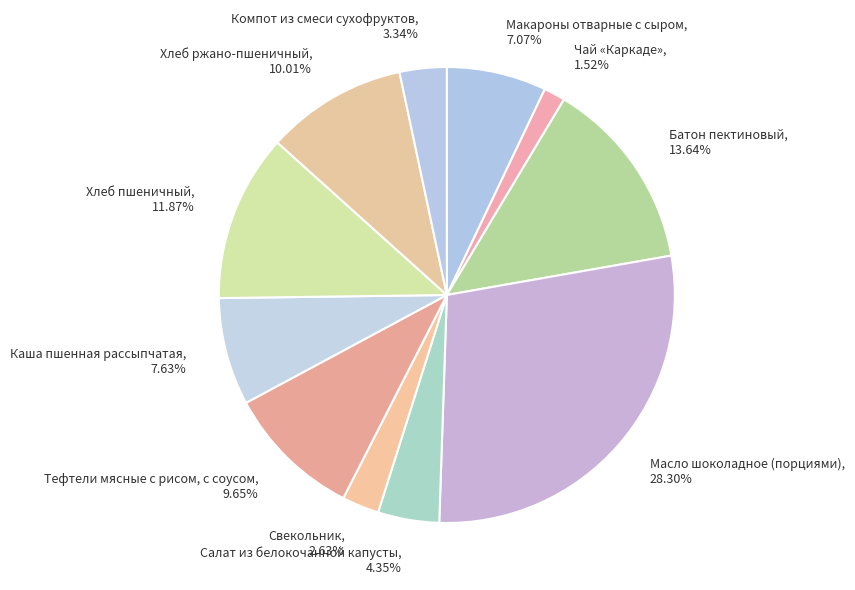

How many segments does this pie chart have?

11